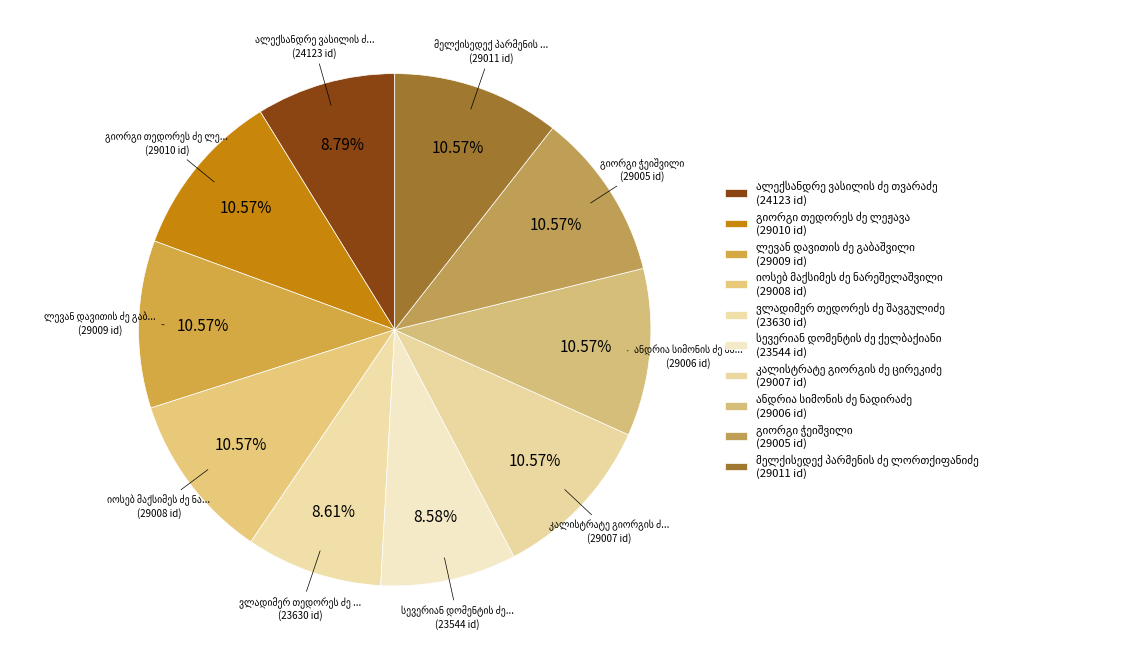

Which slice is the smallest?

სევერიან დომენტის ძე ქელბაქიანი